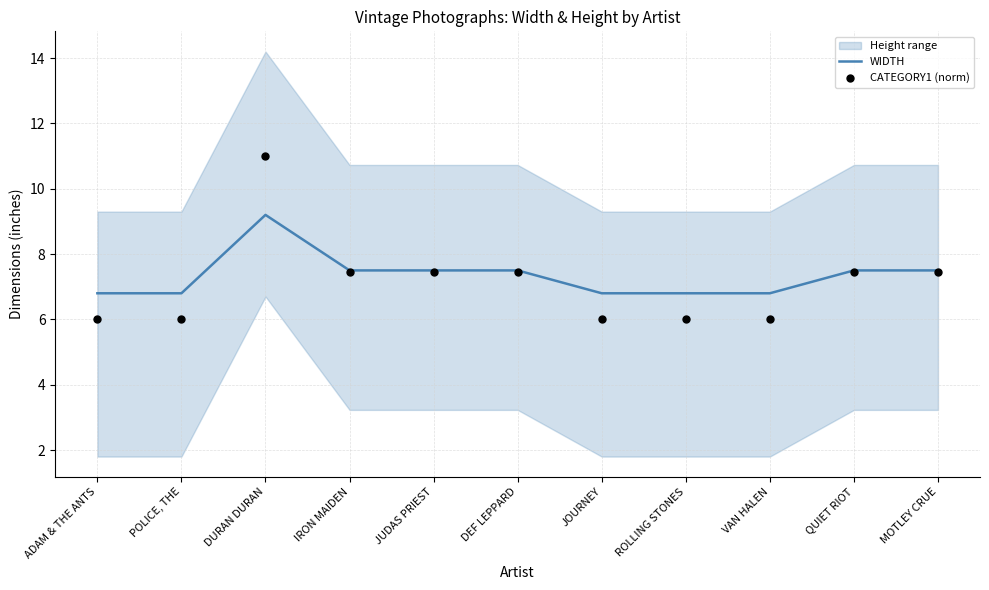

Is the value of WIDTH at DURAN DURAN greater than the value of CATEGORY1 (norm) at JOURNEY?

Yes